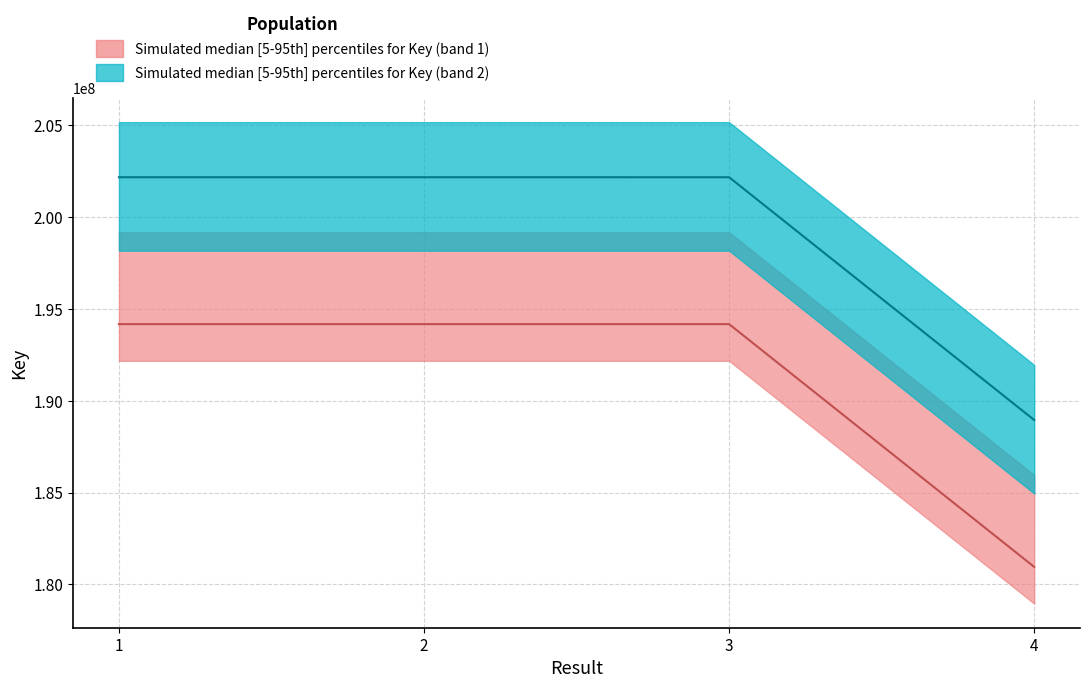

Where is the data nearest to the value 187561573?

3